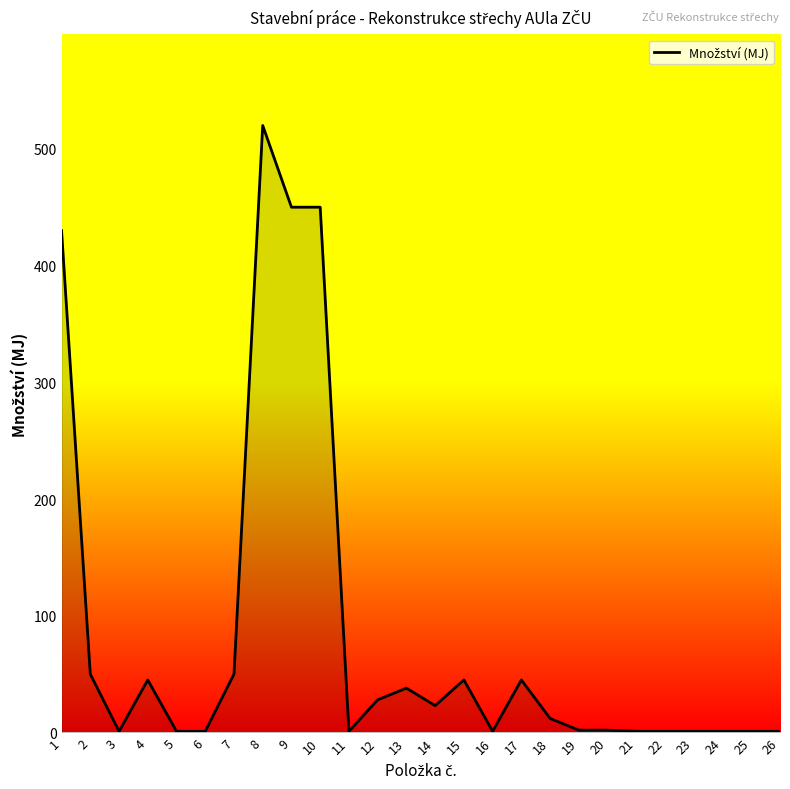

What is the sum of all values?

2201